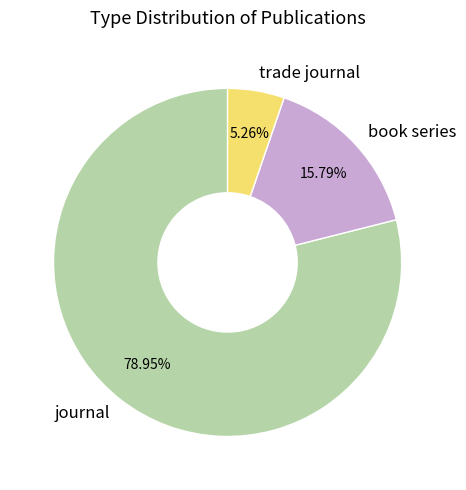

Which has a higher value, journal or trade journal?

journal